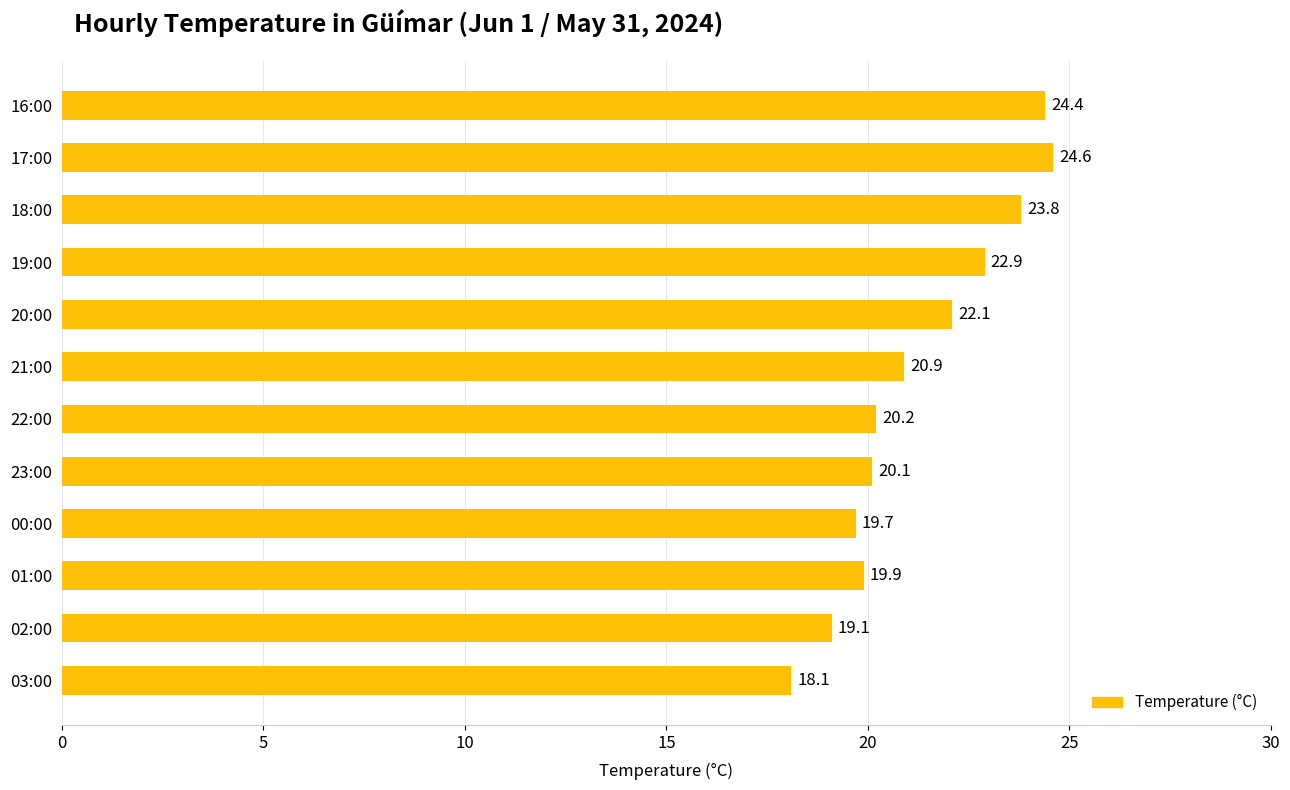

What is the change in value from 19:00 to 16:00?

+1.5